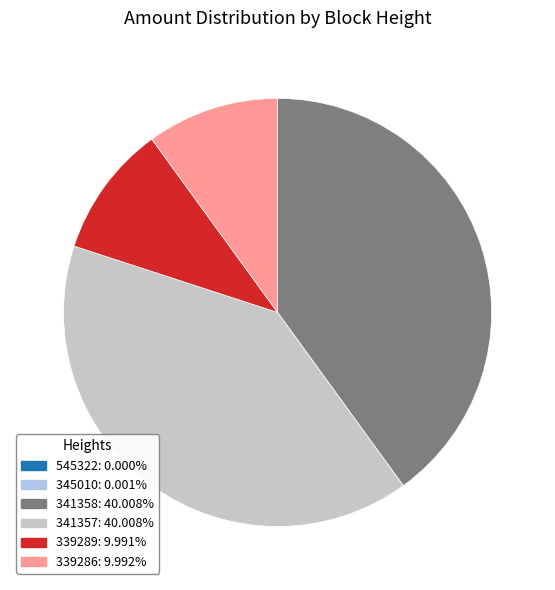

Between 339286 and 341357, which is larger?

341357